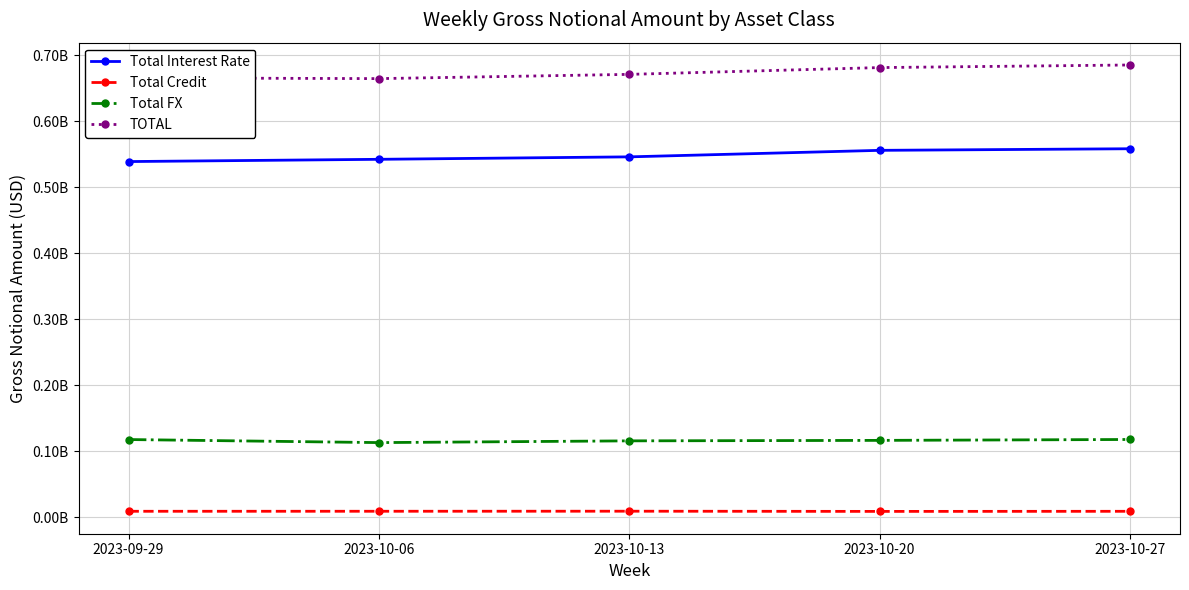

What is the average value of the Total FX series?

116204724